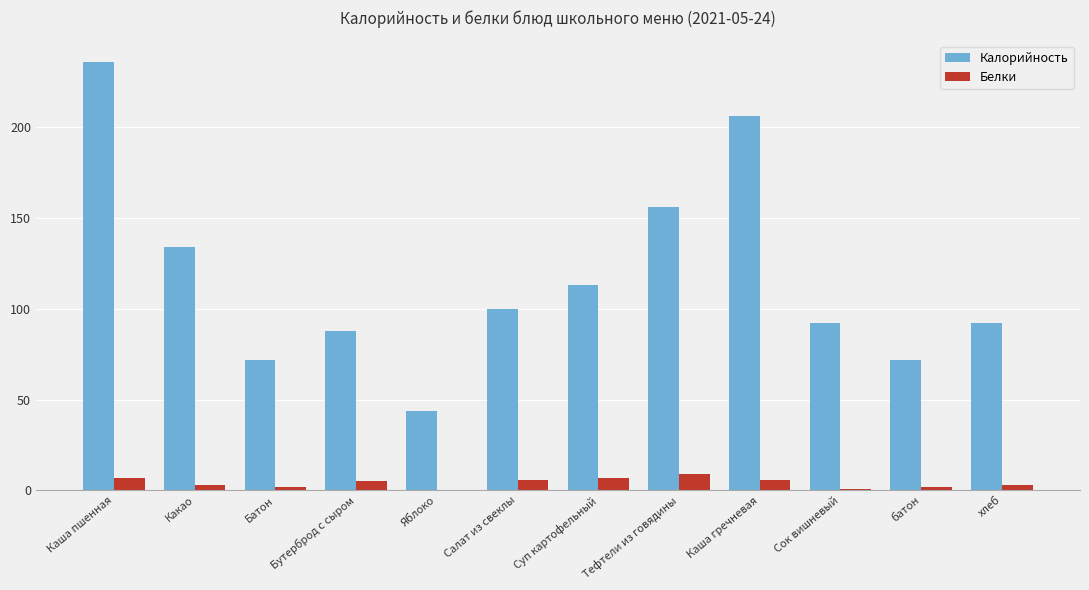

Is it true that Белки equals 0 at Яблоко?

True